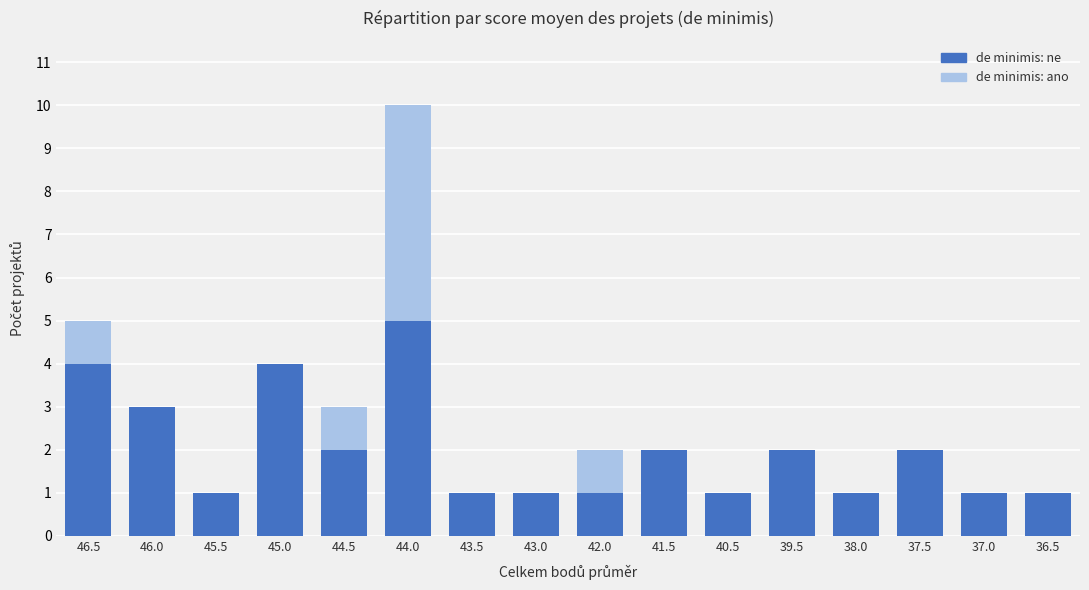

What is the total value across all series at 44.0?

10